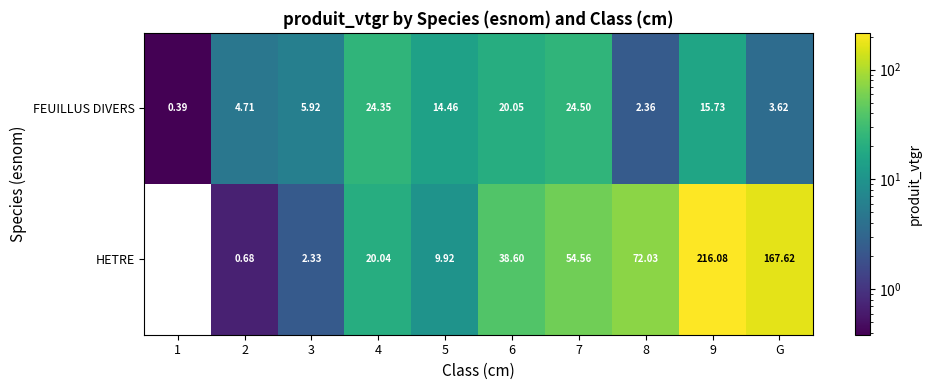

Which series has the widest spread of values?

HETRE